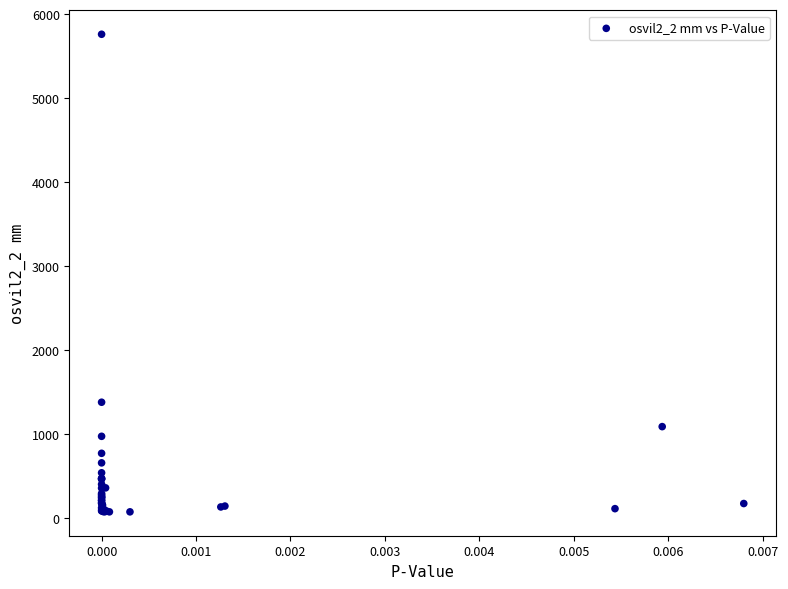

What Y value in the scatter plot is closest to 2921?

1382.8